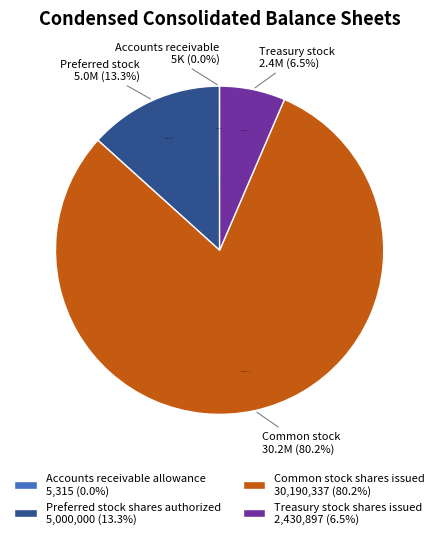

What portion of the pie excludes Treasury stock shares issued?

93.5%